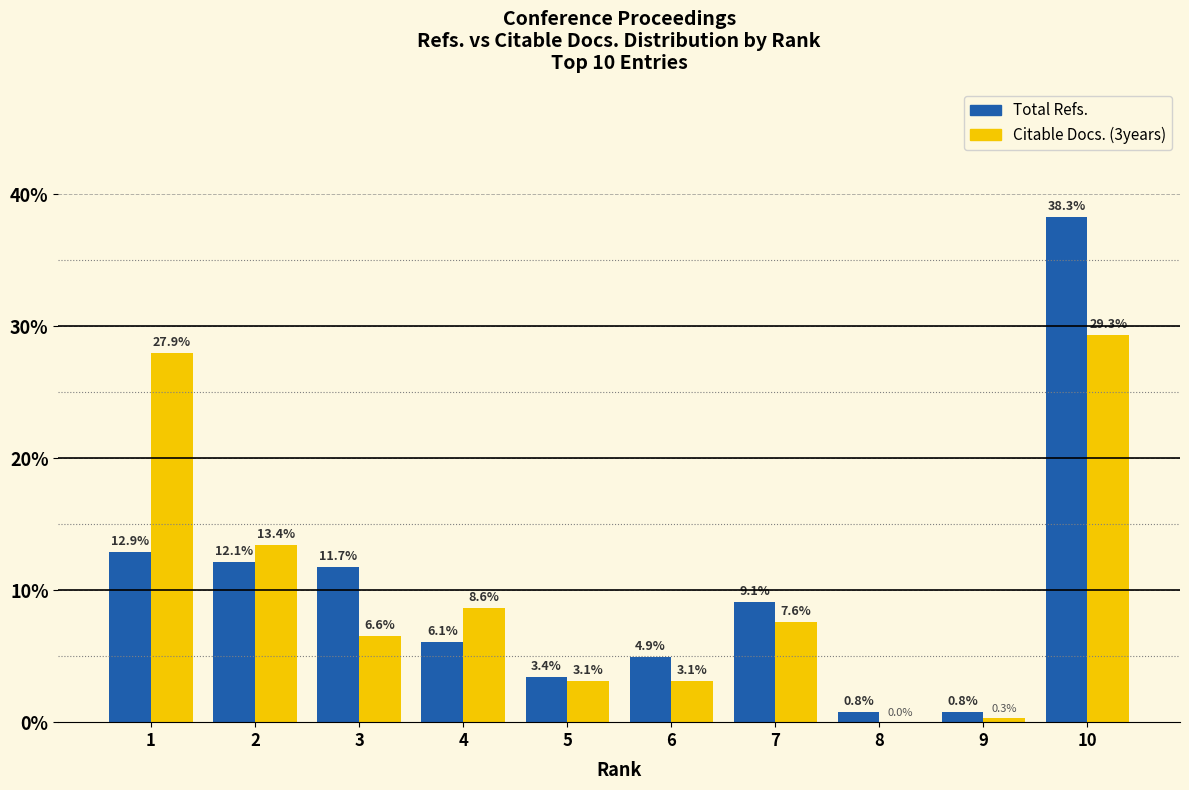

How many values in Citable Docs. (3years) are above zero?

9